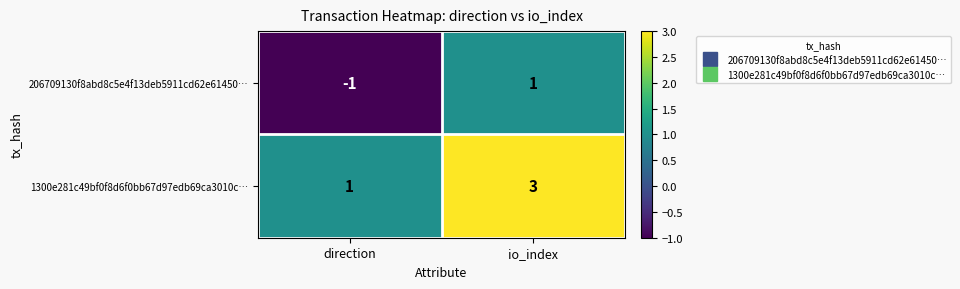

Which category has the lowest value across all series?

direction